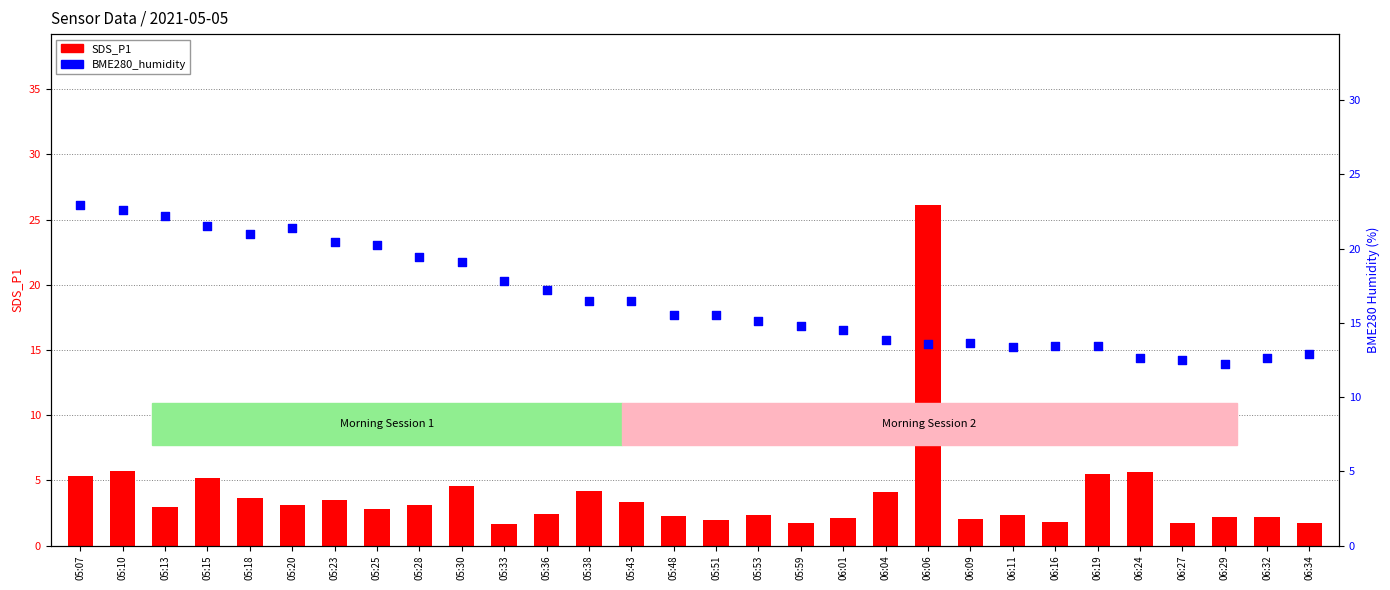

Which series reaches the maximum Y coordinate?

SDS_P1